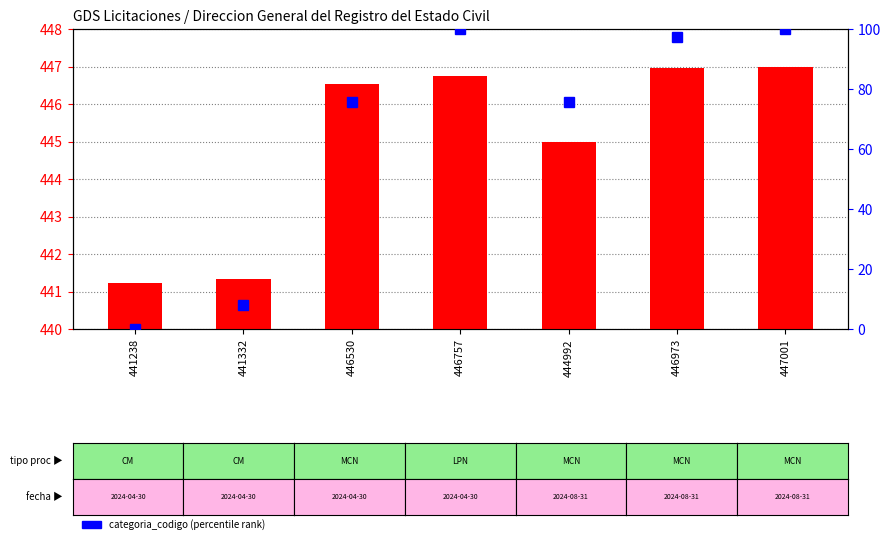

What is the sum of the categoria_codigo (percentile) values at 444992 and 447001?

175.7